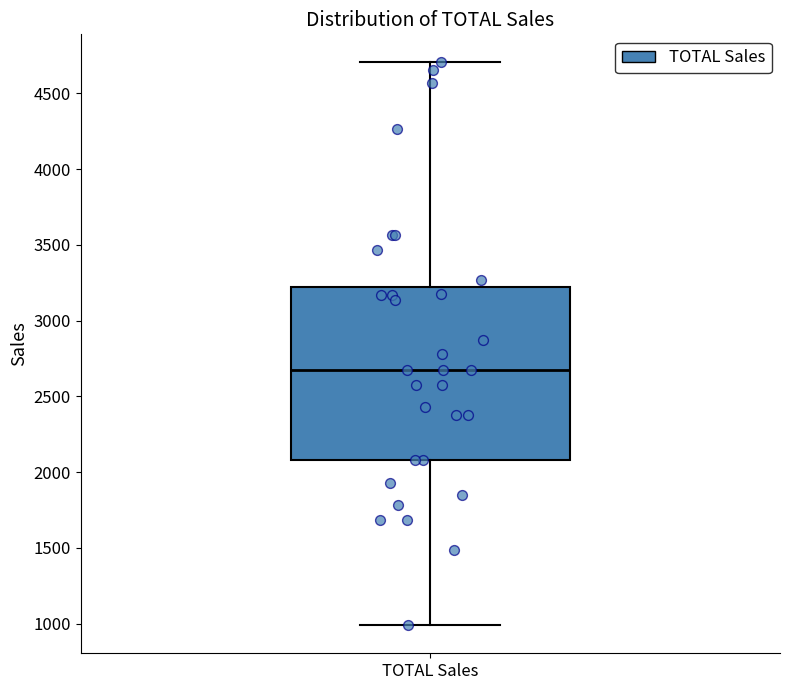

Transcribe this box plot: give where the median line is, the range the box spans, and where the two whiskers end, as read against the y-axis. The values are not printed on the chart, so give them approximately, as read against the axis.

median 2650, box 2100 to 3200, whiskers 1000 to 4700